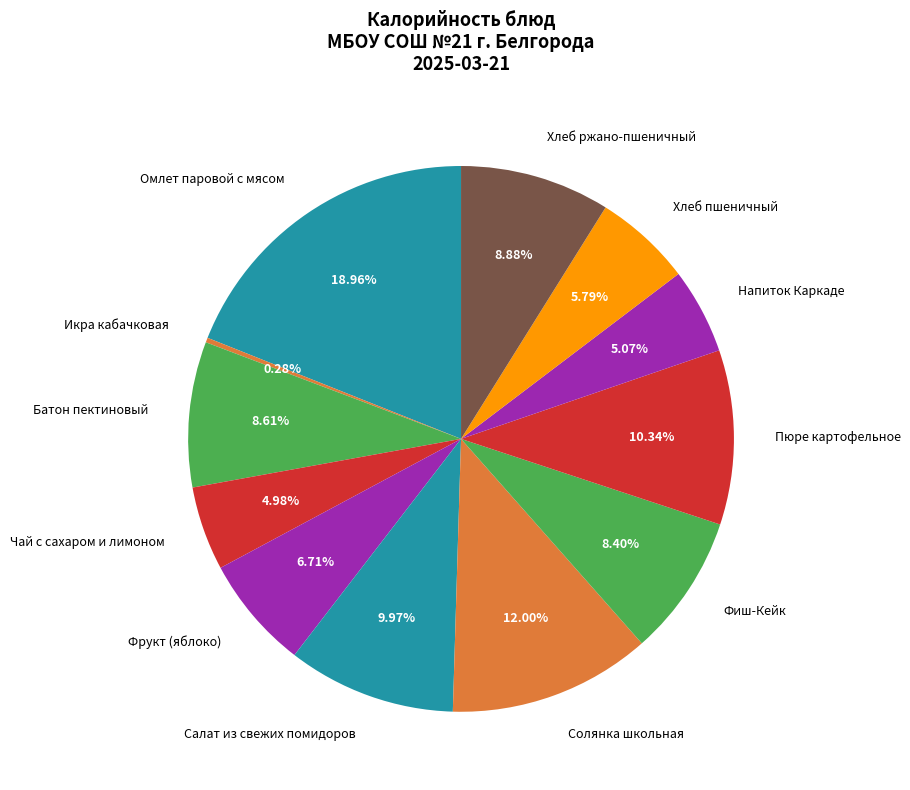

To the nearest percent, what percentage of the pie is Хлеб пшеничный?

6%